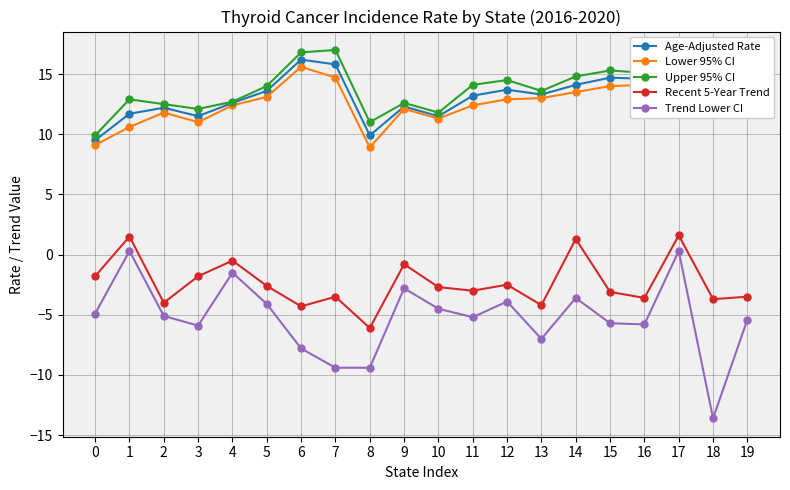

Where does the Lower 95% CI series first go above 12?

4